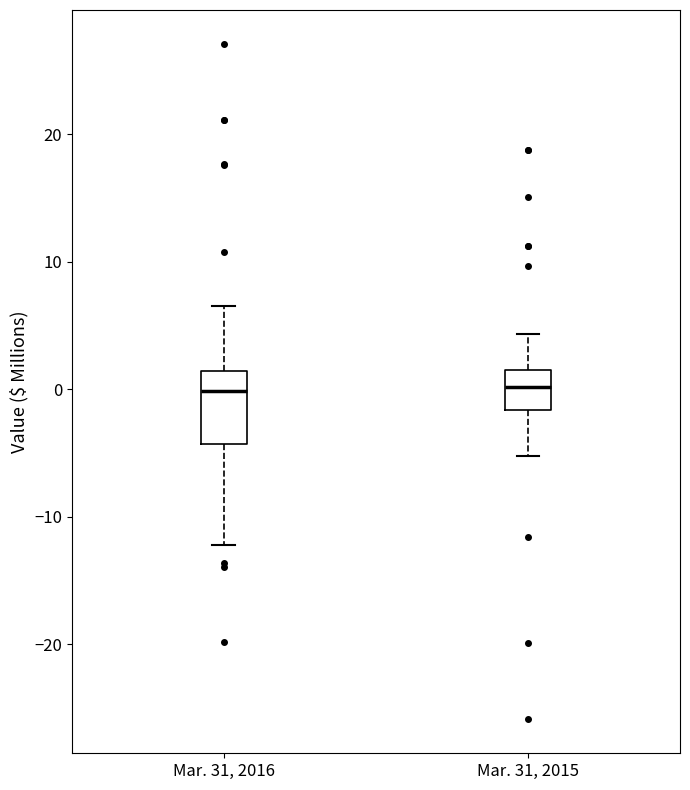

Reading left to right, transcribe this box plot: for each box, give where its median line is, the range the box spans, and where its two whiskers end, as read against the y-axis. The values are not printed on the chart, so give them approximately, as read against the axis.

Mar. 31, 2016: median 0, box -4 to 1, whiskers -12 to 7
Mar. 31, 2015: median 0, box -2 to 2, whiskers -5 to 4